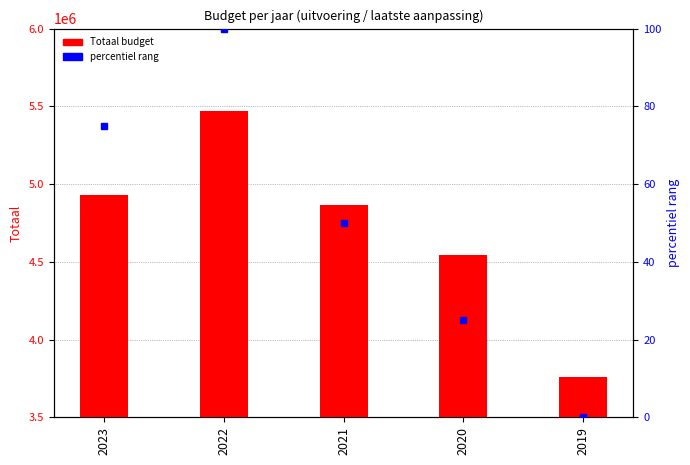

Rank the series at 2019 from lowest to highest value.

percentiel rang, Totaal